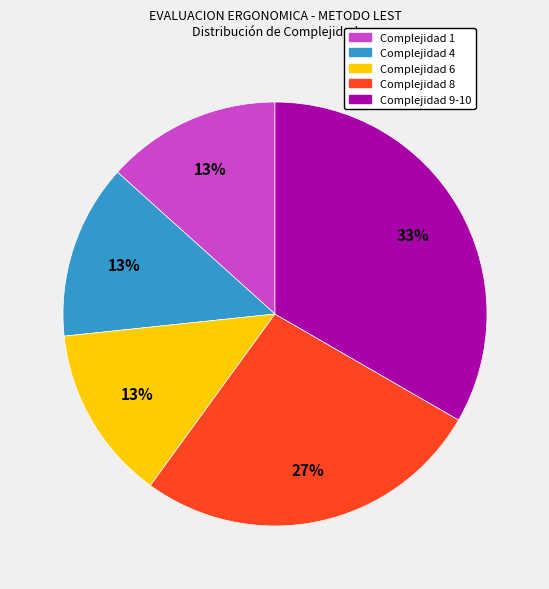

To the nearest percent, what is the average slice percentage?

20%